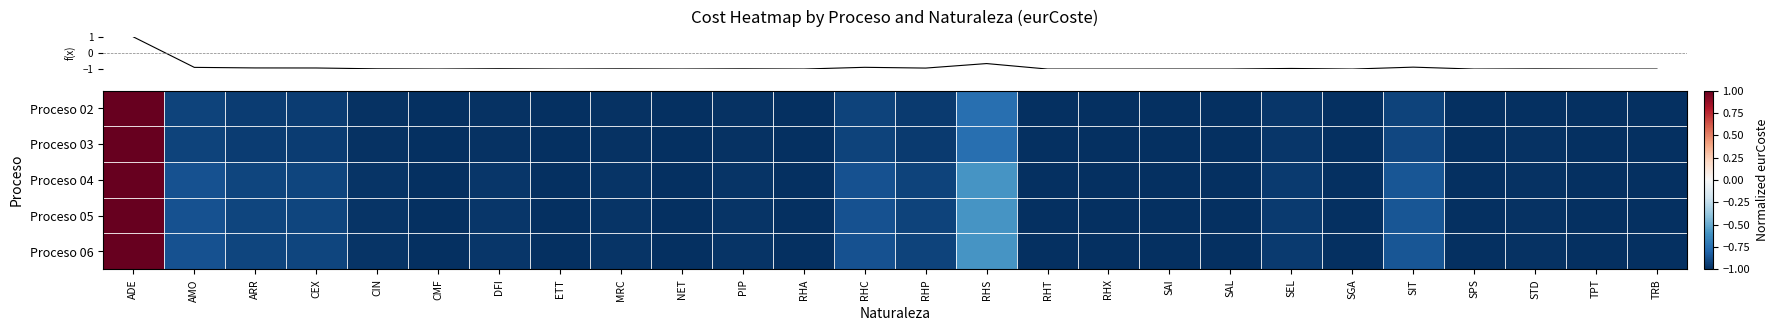

How many series are shown in this chart?

5